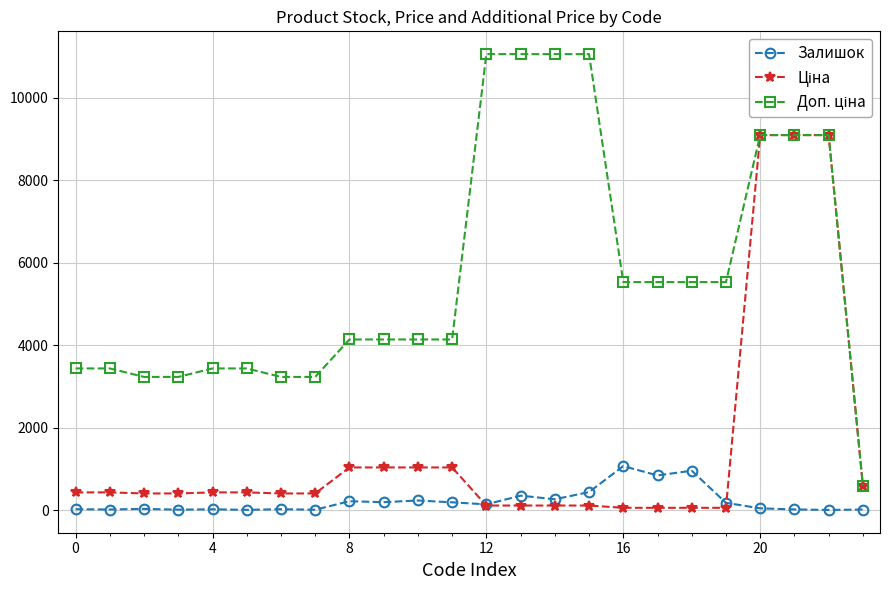

At how many categories does at least one series exceed 1346?

23